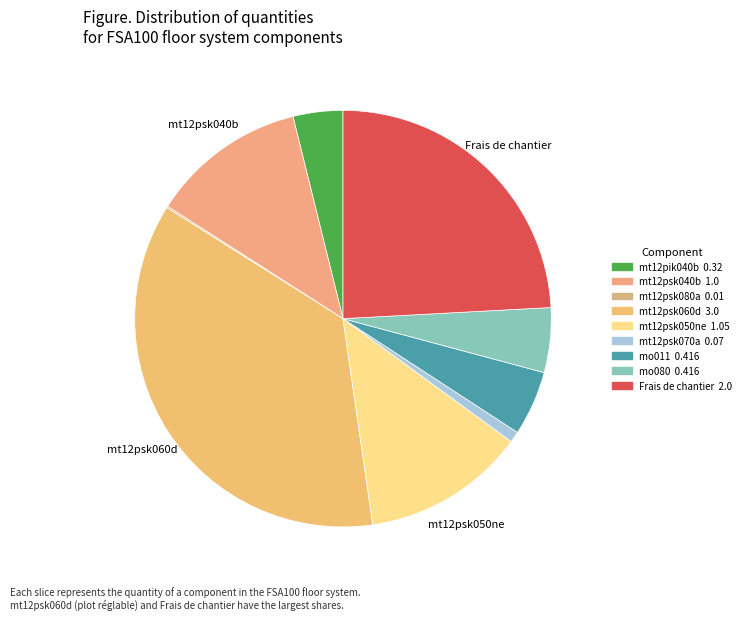

Does mt12psk060d account for over 50% of the chart?

No